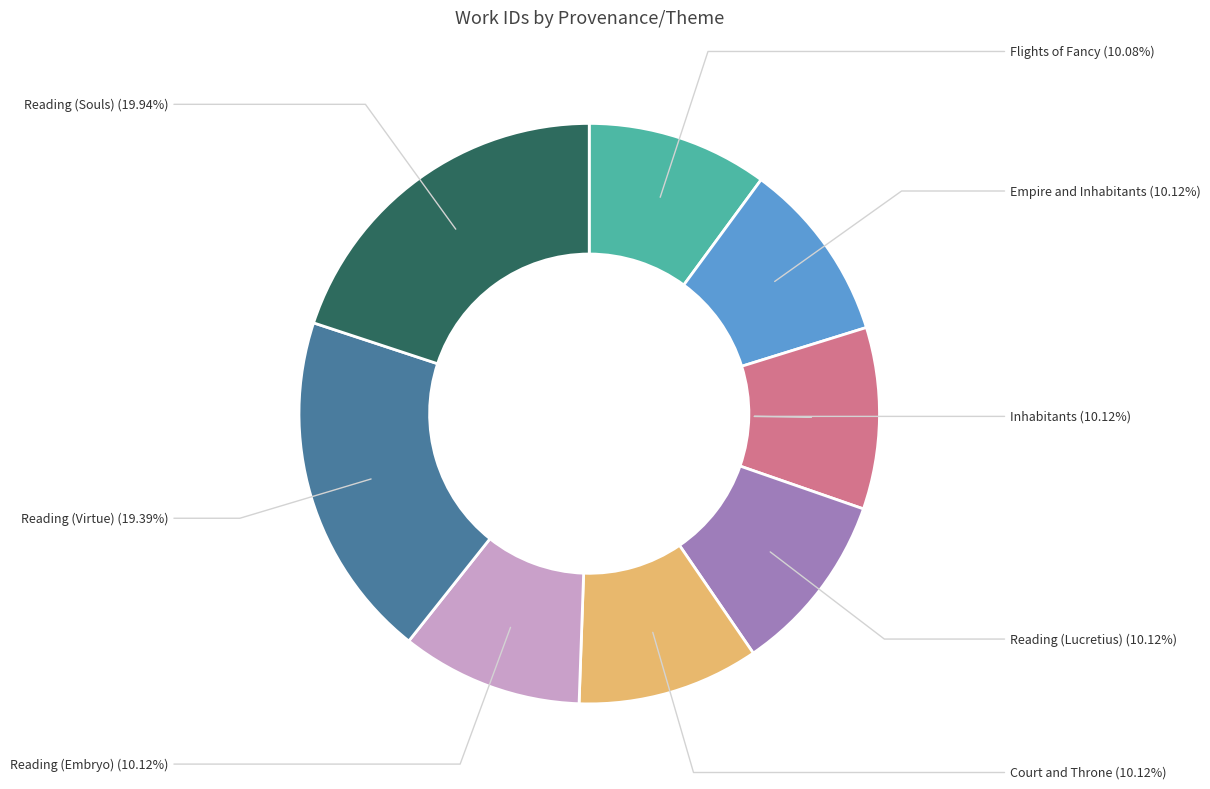

How many slices are in this pie chart?

8